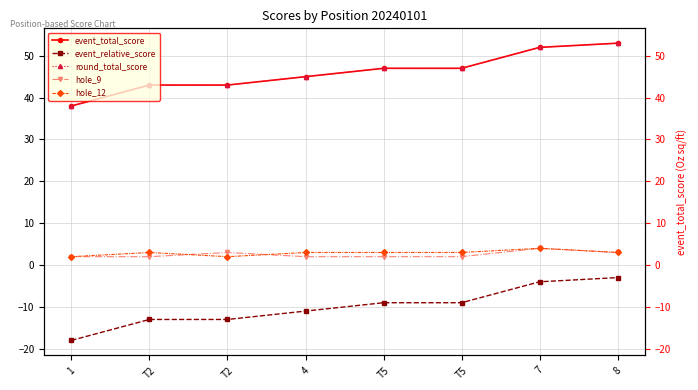

What is the total value across all series at 8?

109